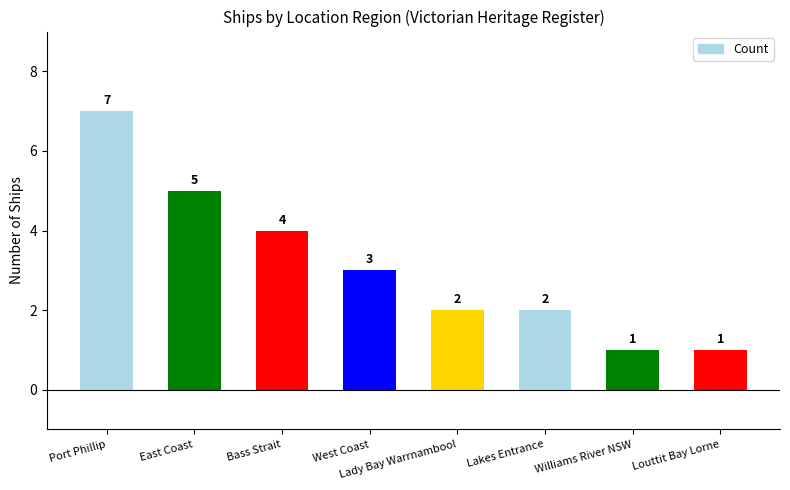

What is the value of the 3rd bar from the left?

4